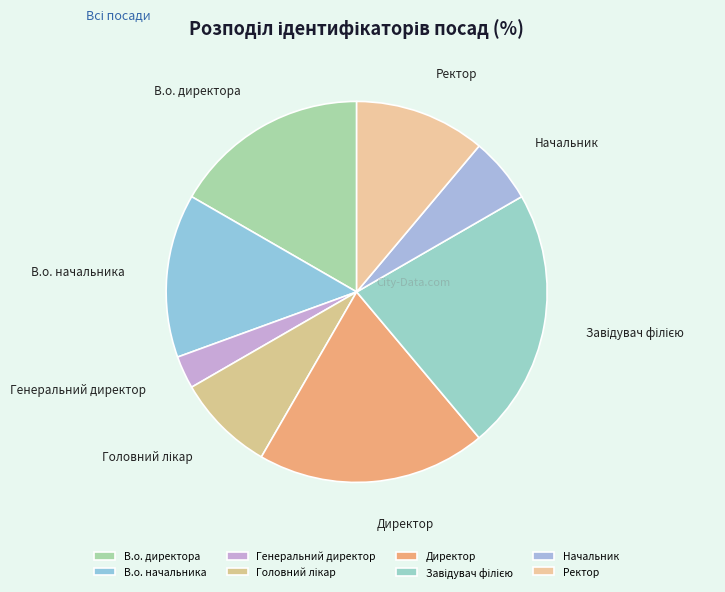

Which has a higher value, Ректор or Начальник?

Ректор